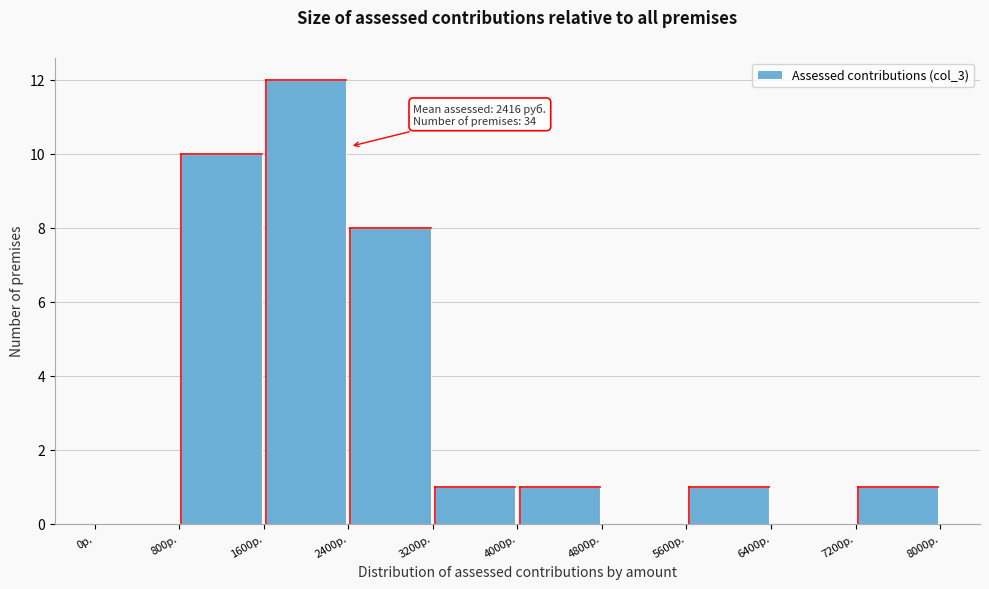

Which range on the x-axis has the tallest bar?

1600 to 2400